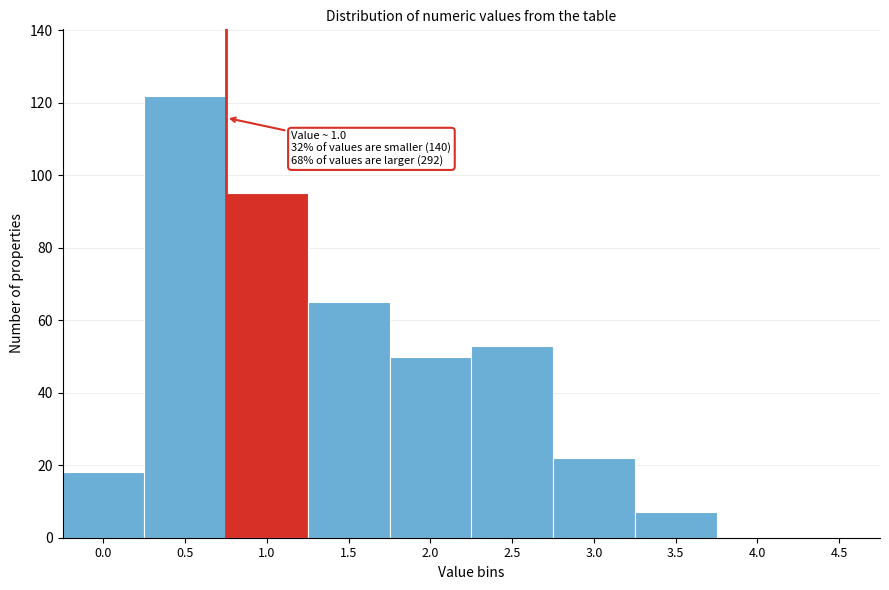

Reading right to left, transcribe all the data shown in this chart.

4.5=0	4.0=0	3.5=7	3.0=22	2.5=53	2.0=50	1.5=65	1.0=95	0.5=122	0.0=18